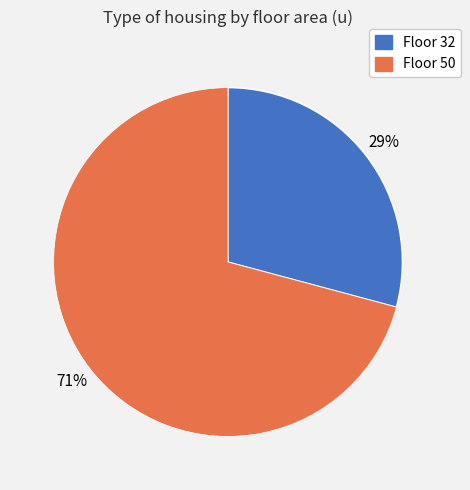

How many segments does this pie chart have?

2